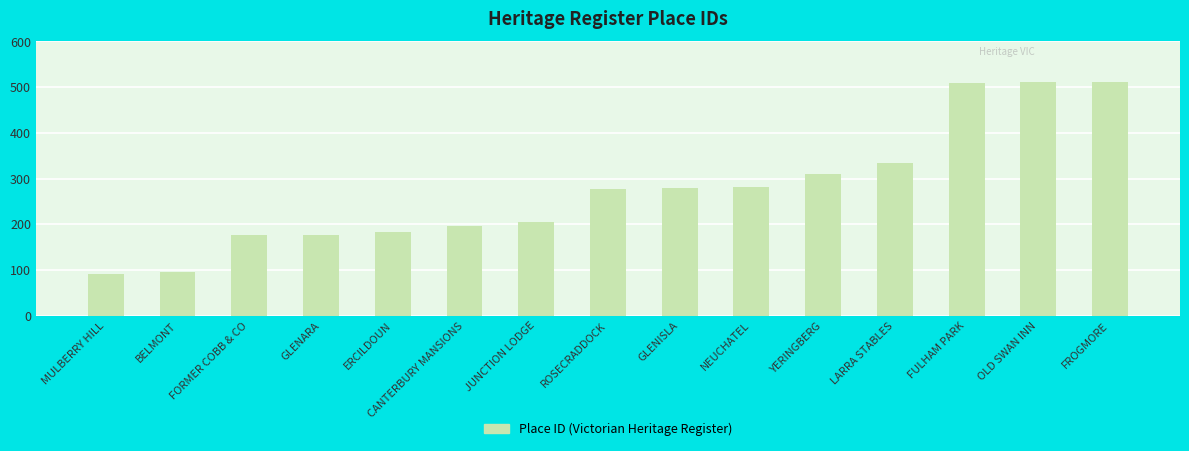

Does the chart contain any negative values?

No